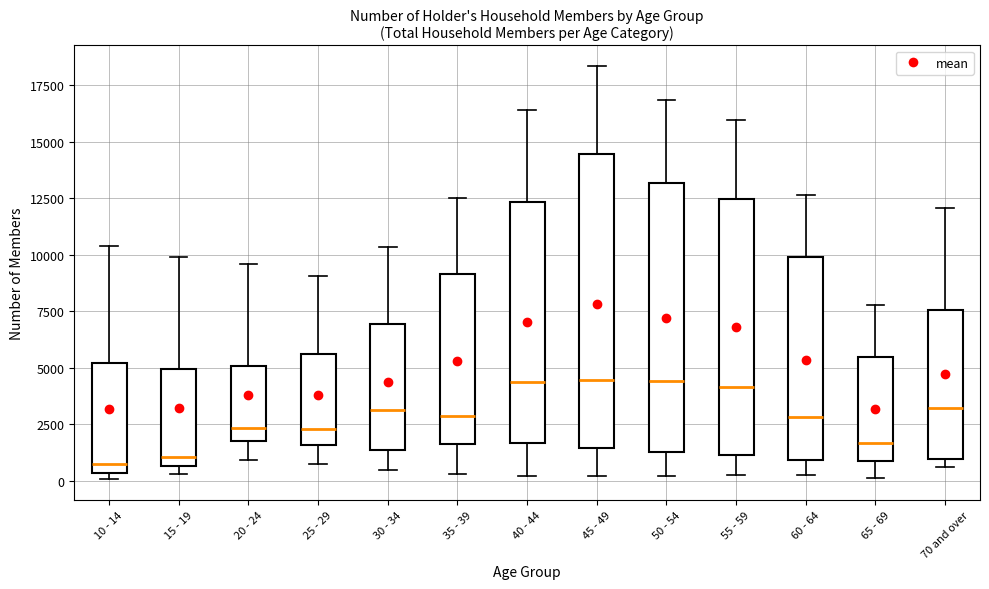

Where is the upper edge of the box for 20 - 24 on the y-axis? The values are not printed on the chart, so give them approximately, as read against the axis.

5000